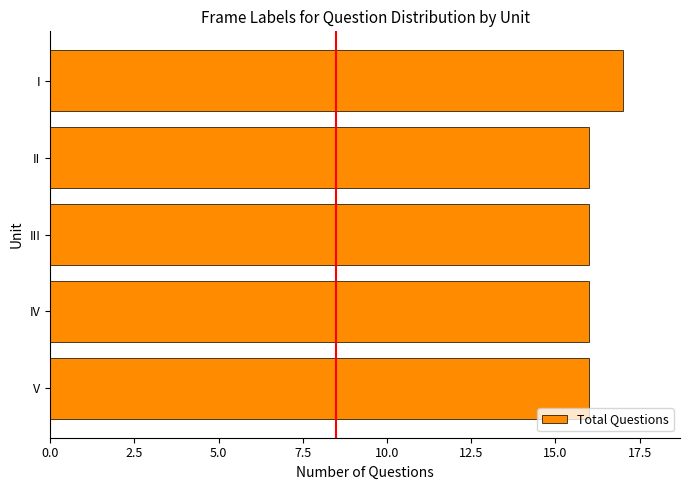

What is the value of the 2nd bar from the top?

16